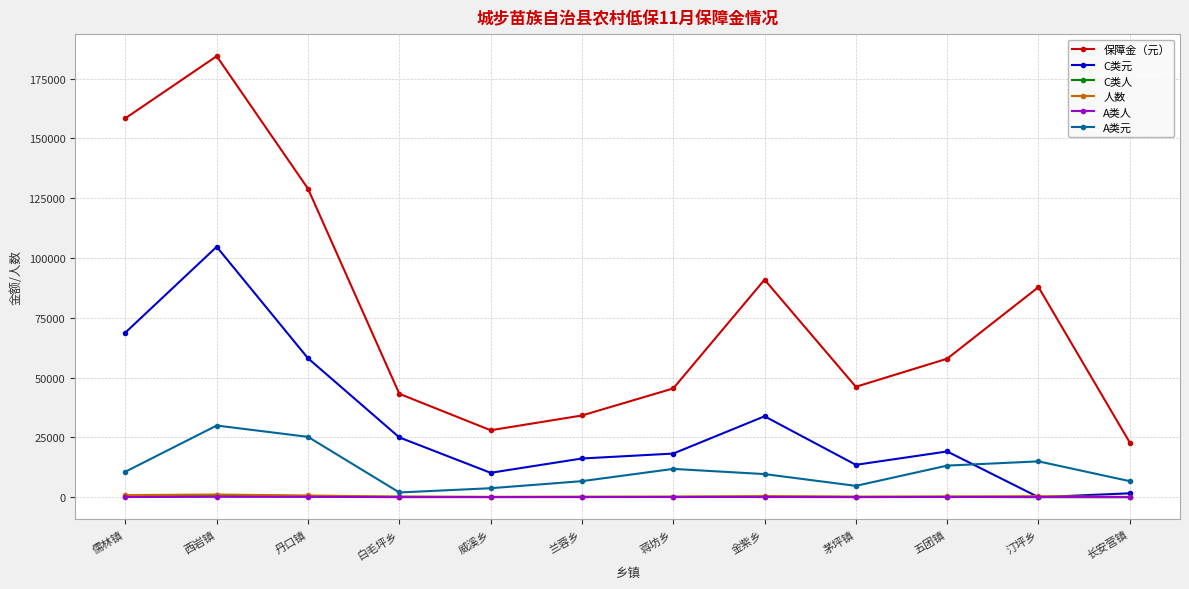

How many lines are shown in the chart?

6